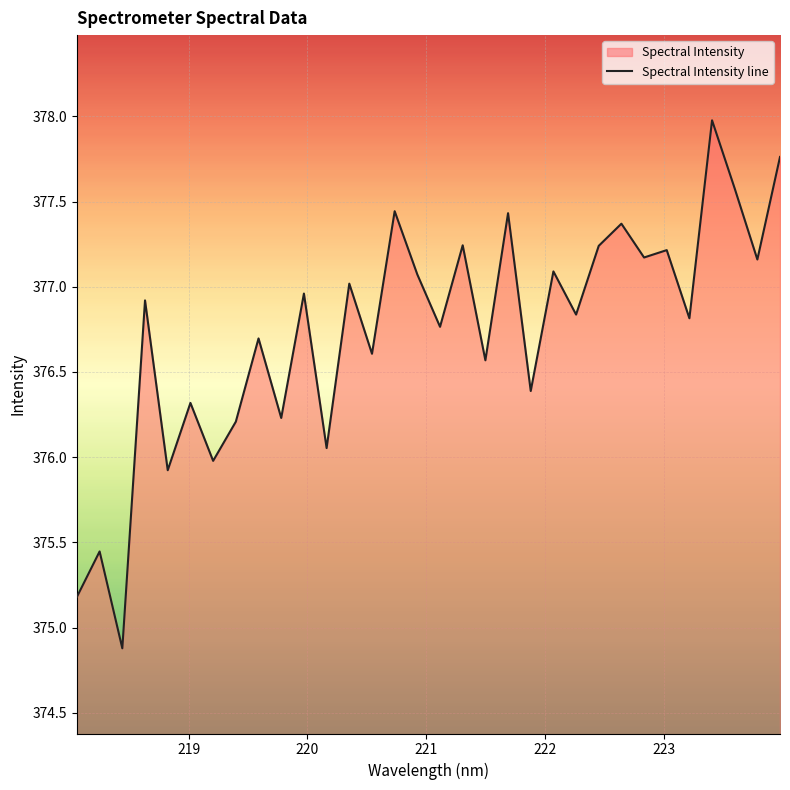

What is the minimum value shown in the chart?

374.9